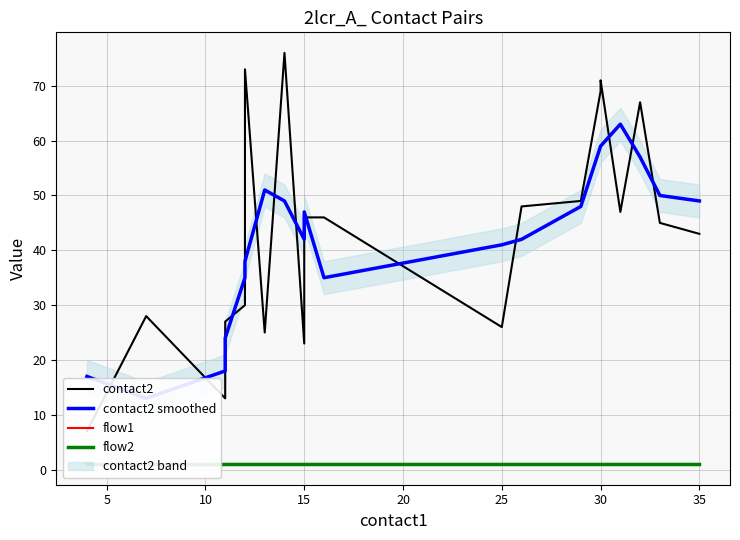

In contact2, how many points are lower than both neighbors (excluding endpoints)?

5